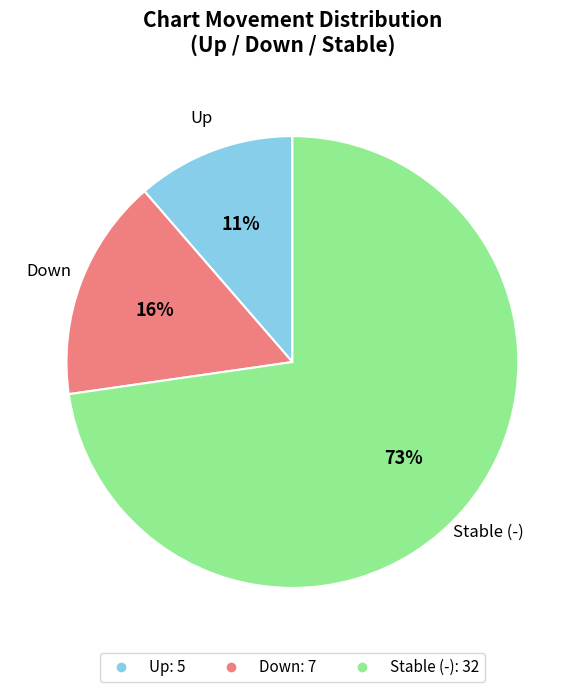

To the nearest percent, what is the average slice percentage?

33%